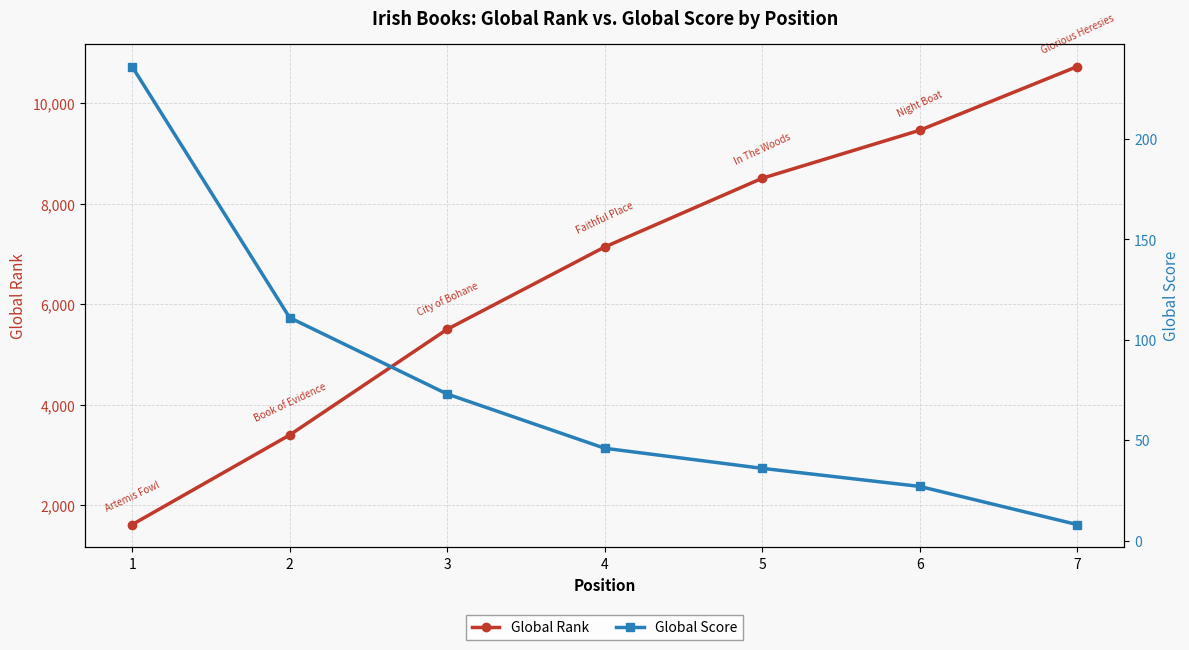

True or false: Global Score and Global Rank cross at least once.

False